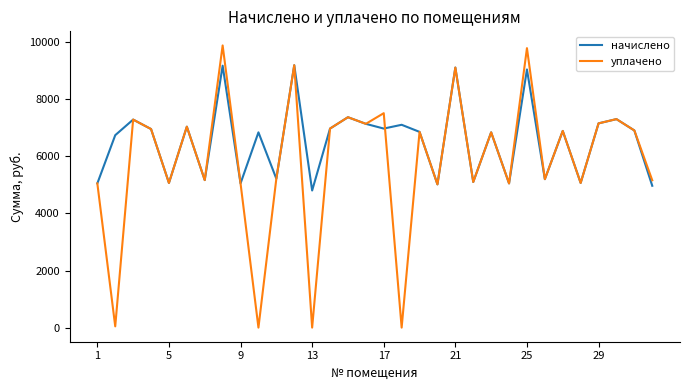

Which series has the largest total across all categories?

начислено